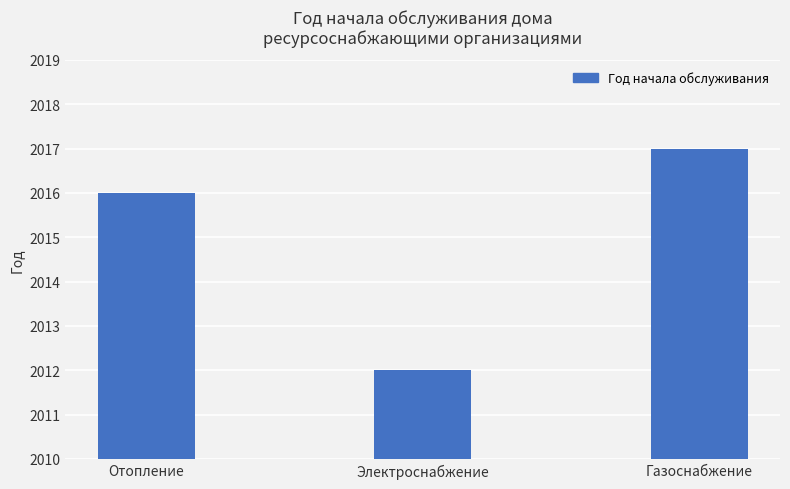

What is the ratio of the value at Отопление to the value at Электроснабжение?

1.0